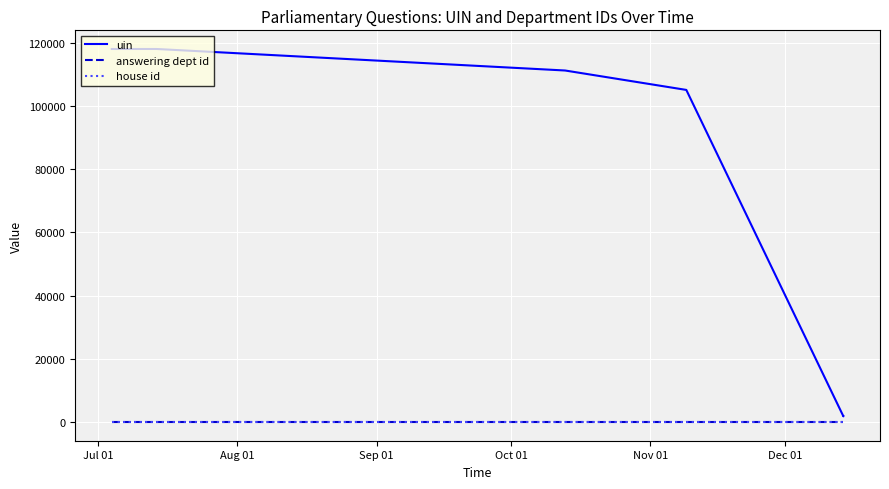

Reading left to right, extract all data points from this chart.

uin: 118048	118049	111241	105097	1801	1802
answering dept id: 7	7	7	7	7	7
house id: 1	1	1	1	1	1